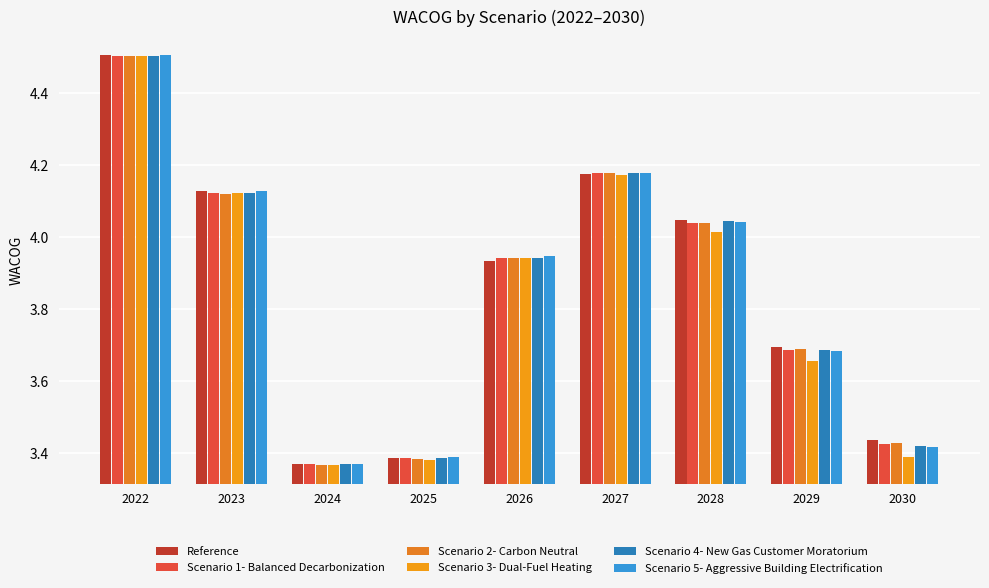

The value of Scenario 4- New Gas Customer Moratorium at 2030 is 3.4. True or false?

True